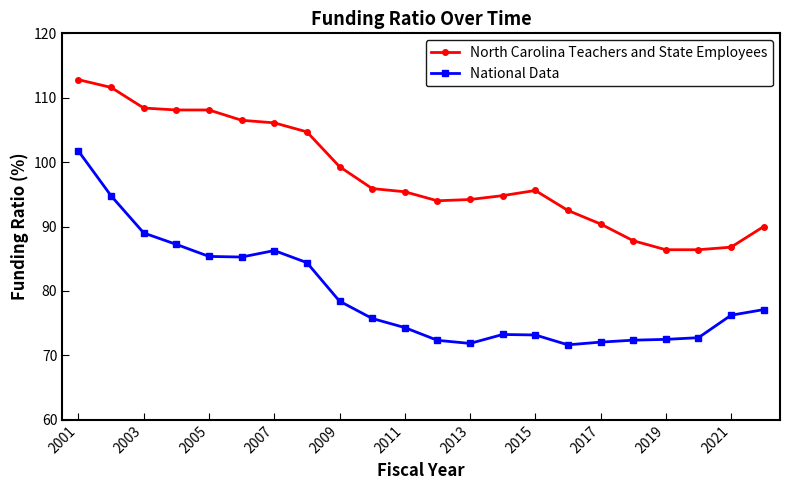

What is the value of the North Carolina Teachers and State Employees point at the 6th from the left?

106.5